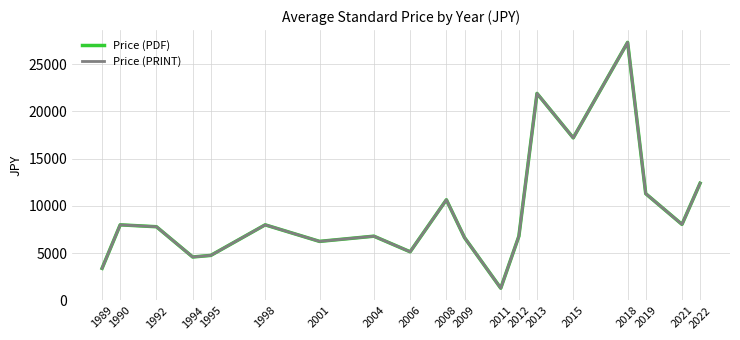

At how many categories does at least one series exceed 26929?

1